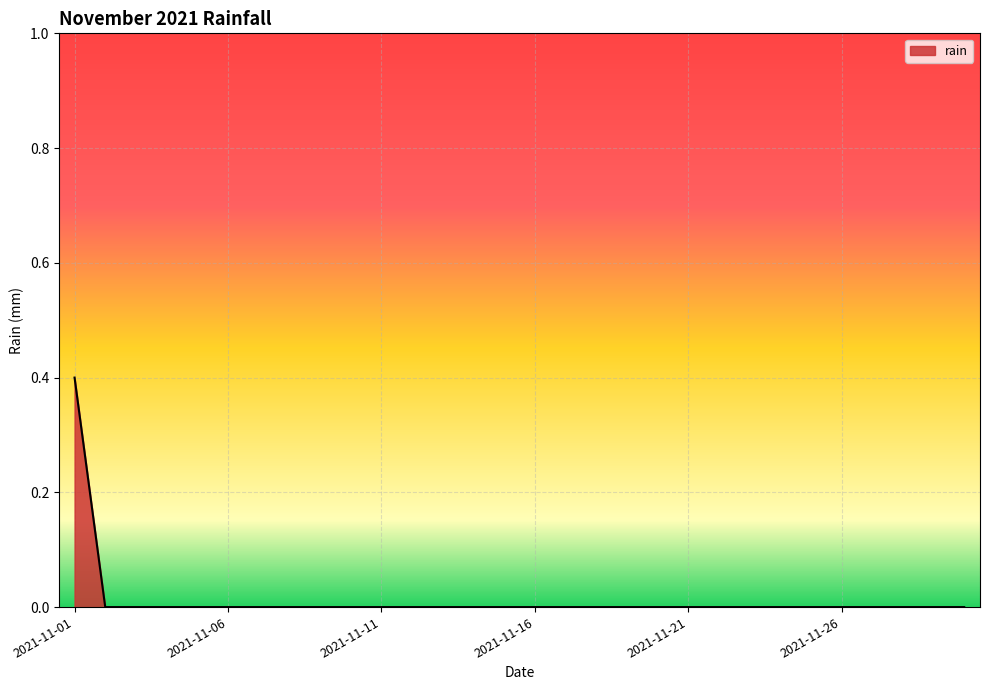

What is the difference between the maximum and minimum values?

0.4